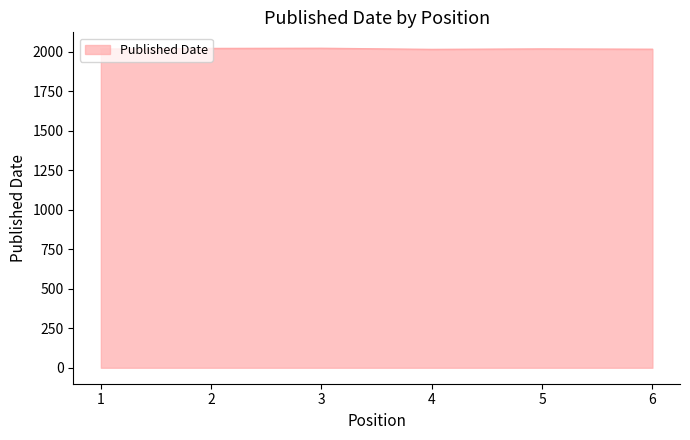

The chart shows a value of 2015 at 6. True or false?

True